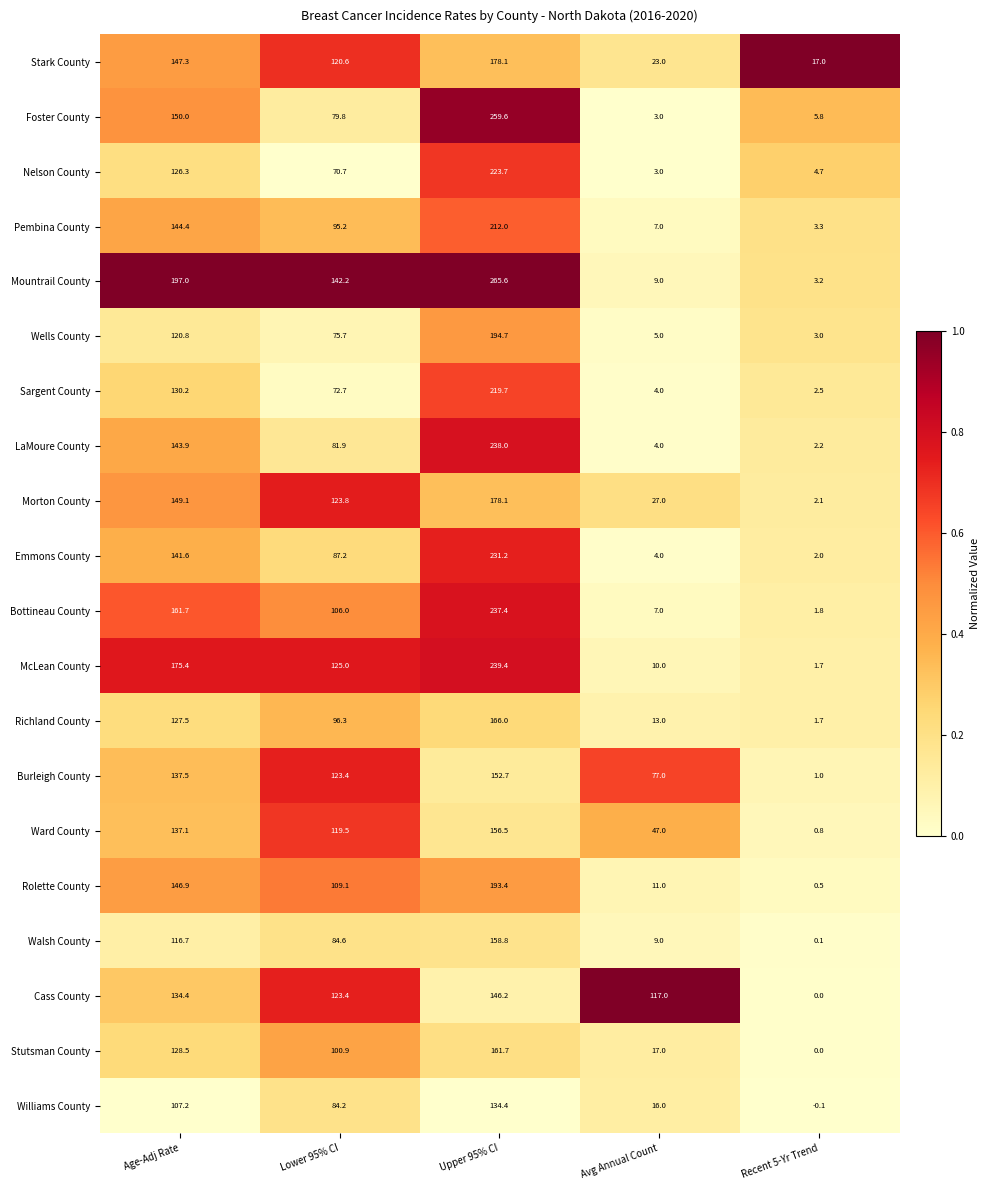

At how many categories does at least one series exceed 0?

5